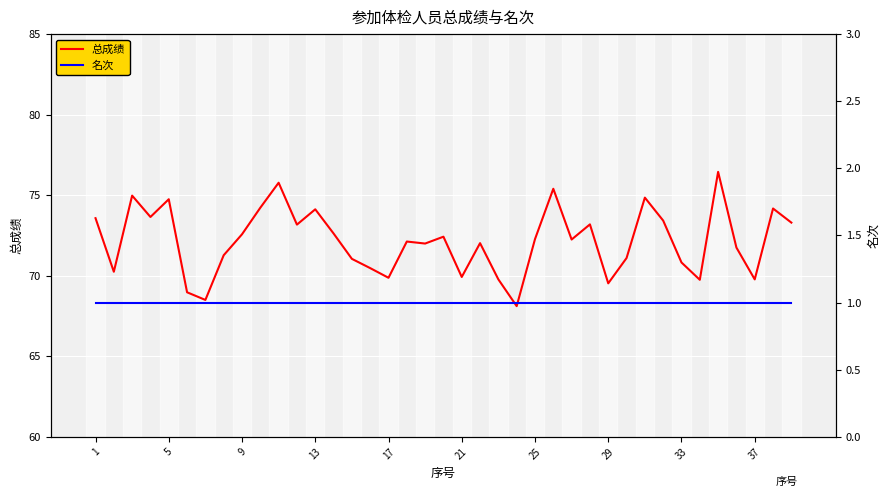

At how many categories does at least one series exceed 21?

39